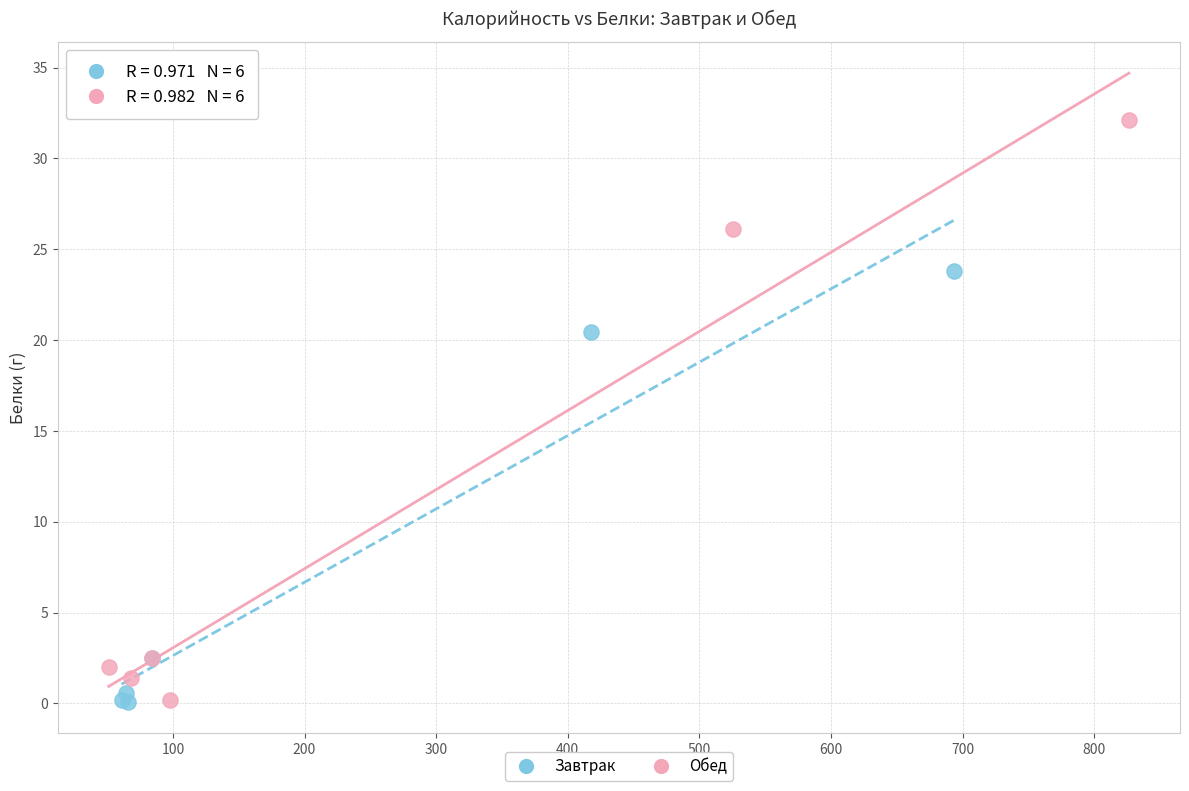

Which series has the widest spread of Y values?

Обед